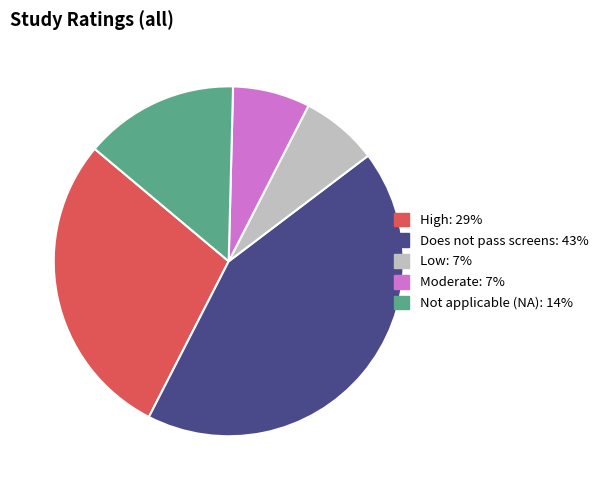

Is there a majority slice in this chart?

No